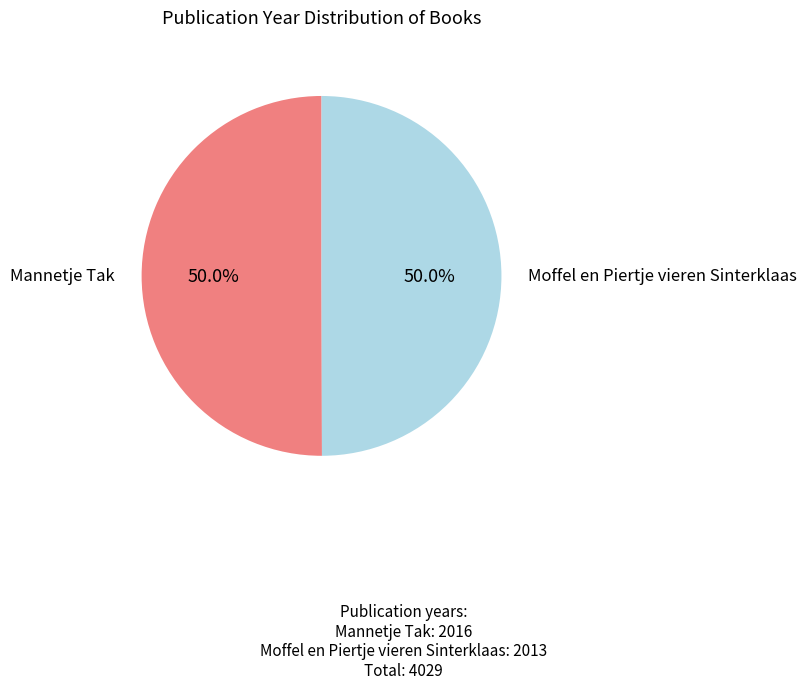

Rank the categories by value from highest to lowest.

Mannetje Tak, Moffel en Piertje vieren Sinterklaas